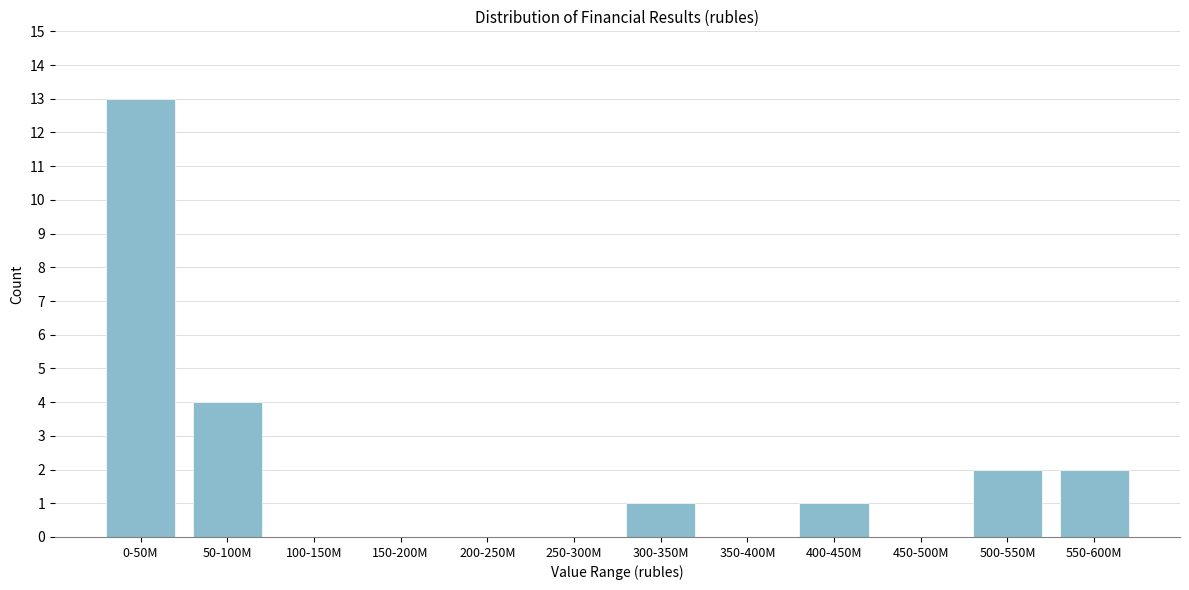

Reading left to right, extract all data points from this chart.

0-50M=13	50-100M=4	100-150M=0	150-200M=0	200-250M=0	250-300M=0	300-350M=1	350-400M=0	400-450M=1	450-500M=0	500-550M=2	550-600M=2